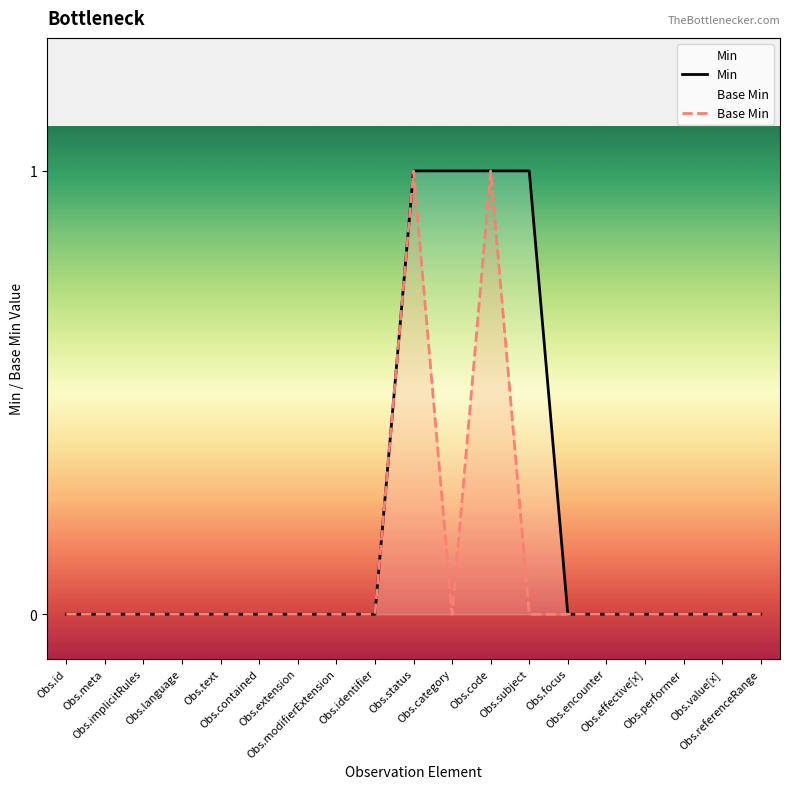

Is it true that Base Min equals 0 at Obs.id?

True